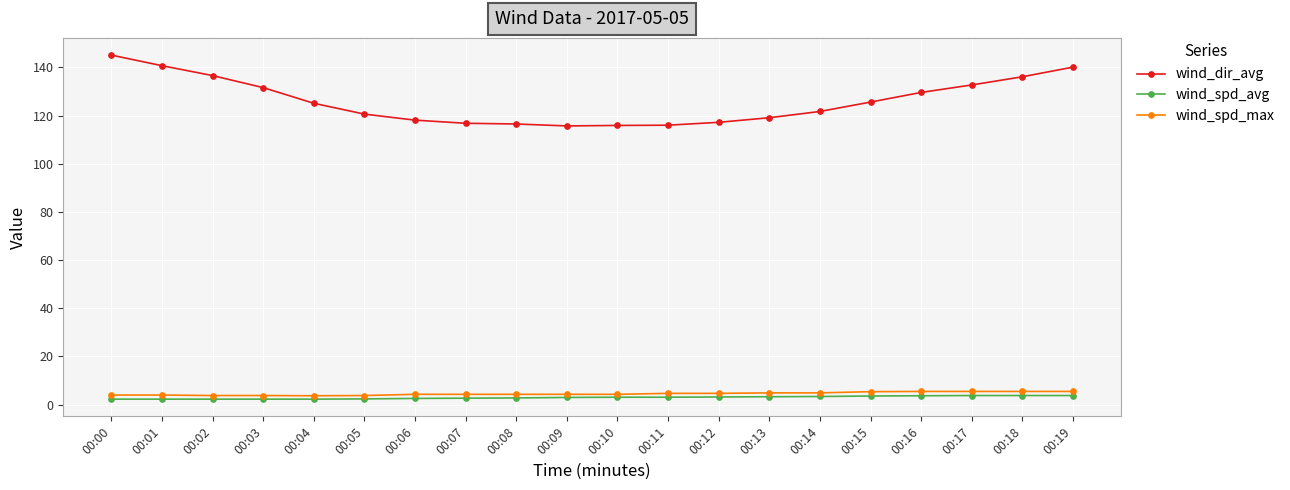

Is the value of wind_spd_avg at 00:06 greater than the value of wind_dir_avg at 00:08?

No